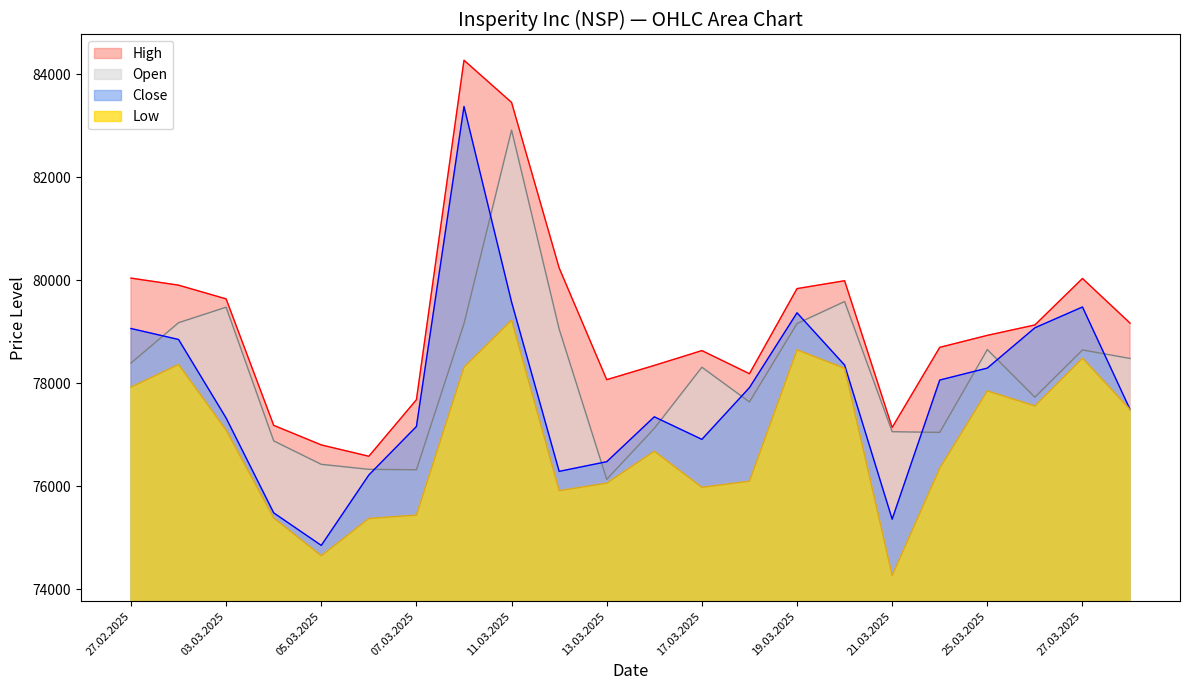

Which category has the lowest value in the Low series?

21.03.2025